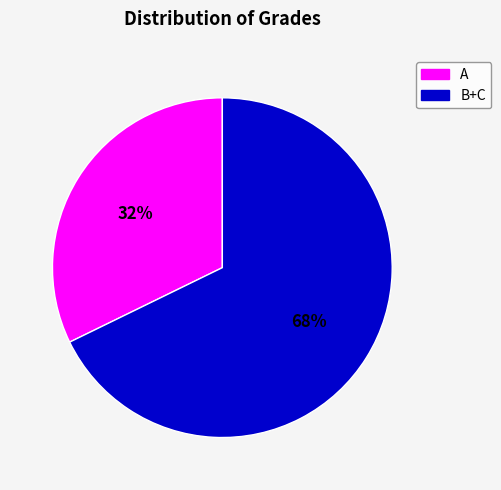

To the nearest percent, what is the difference between the largest and smallest slice percentages?

36%